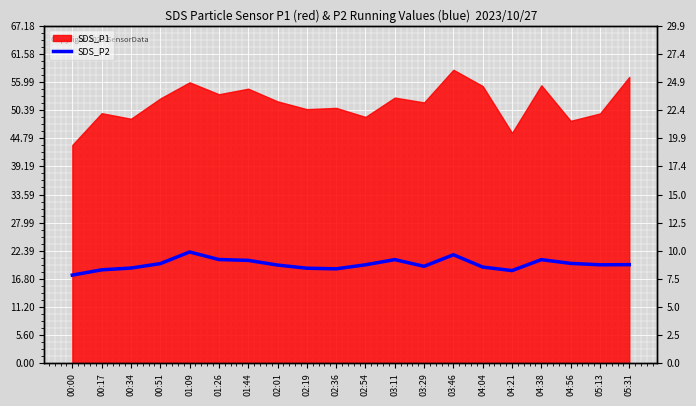

Rank the categories by value from highest to lowest.

01:09, 03:46, 01:26, 03:11, 04:38, 01:44, 04:56, 00:51, 05:31, 02:54, 05:13, 02:01, 03:29, 04:04, 00:34, 02:19, 02:36, 00:17, 04:21, 00:00